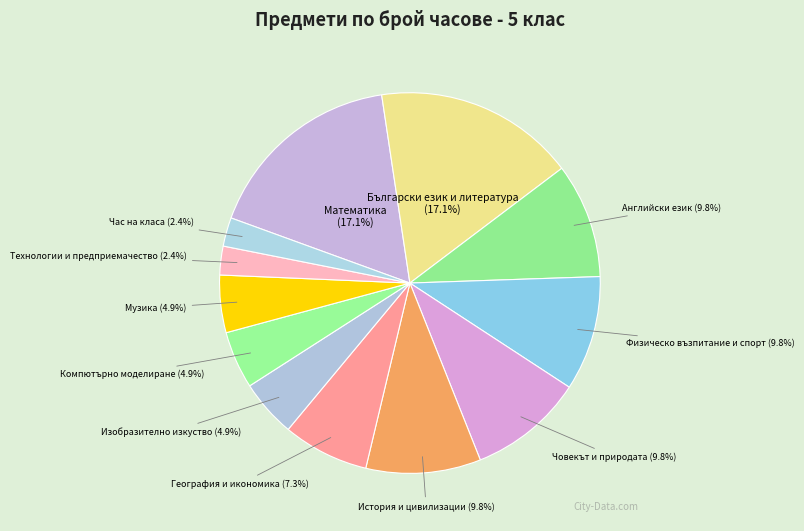

Does any single category account for the majority?

No